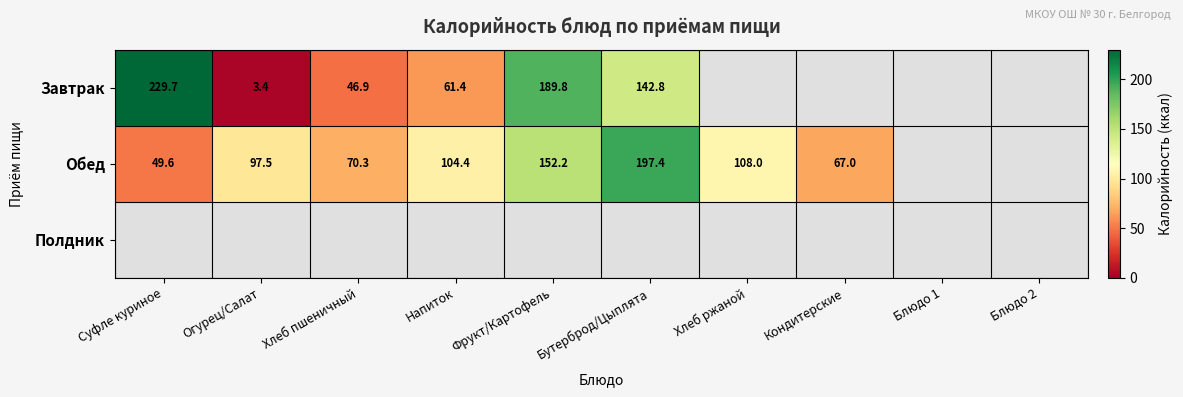

True or false: Завтрак has a value of 46.9 at Хлеб пшеничный.

True